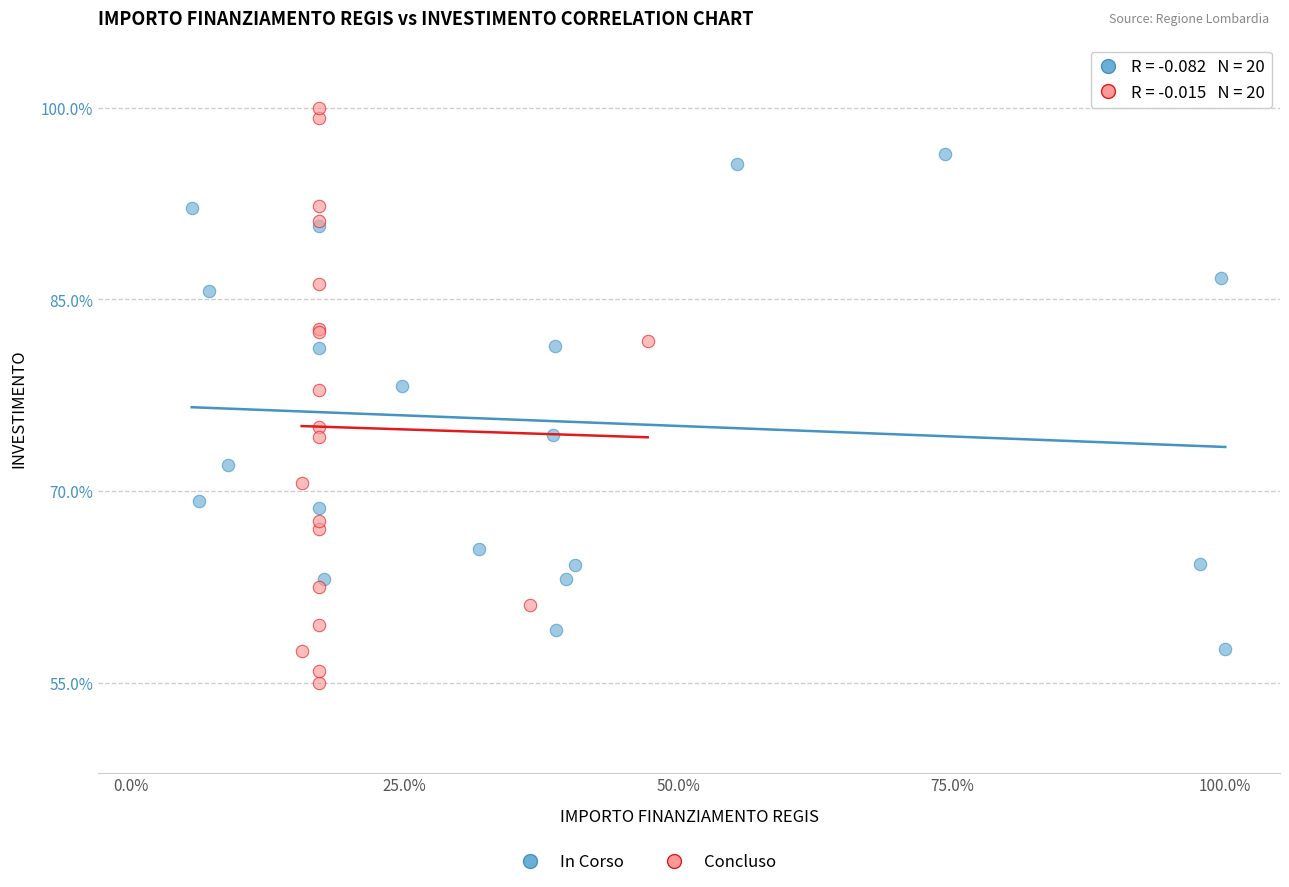

Which series reaches the maximum Y coordinate?

Concluso